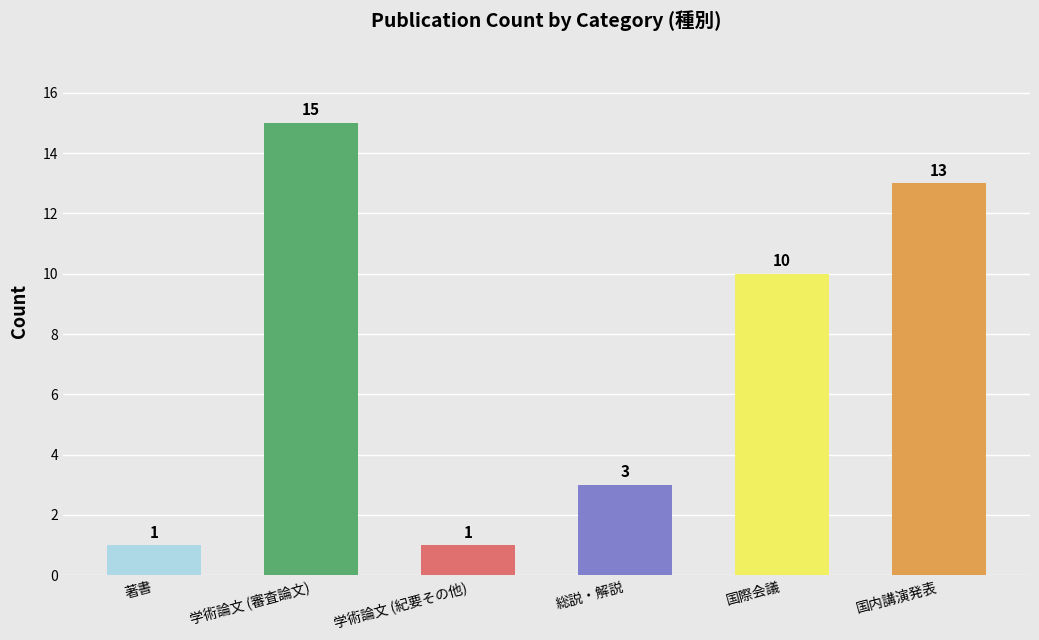

What is the value of the 2nd bar from the left?

15